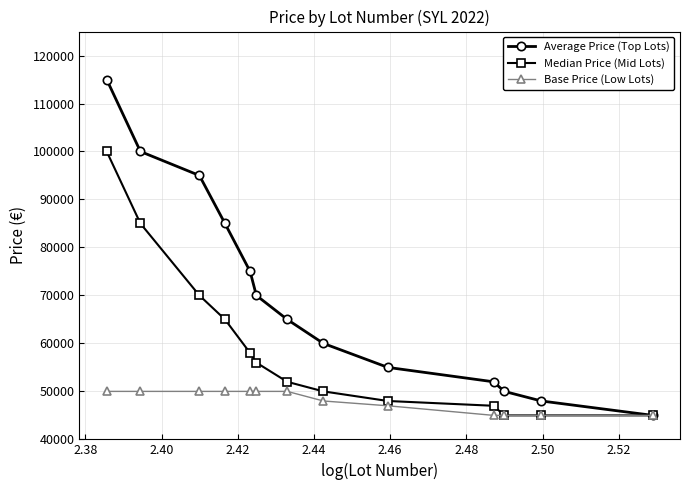

Reading left to right, what are all the values shown in this chart?

Average Price (Top Lots): 115000	100000	95000	85000	75000	70000	65000	60000	55000	52000	50000	48000	45000
Median Price (Mid Lots): 100000	85000	70000	65000	58000	56000	52000	50000	48000	47000	45000	45000	45000
Base Price (Low Lots): 50000	50000	50000	50000	50000	50000	50000	48000	47000	45000	45000	45000	45000